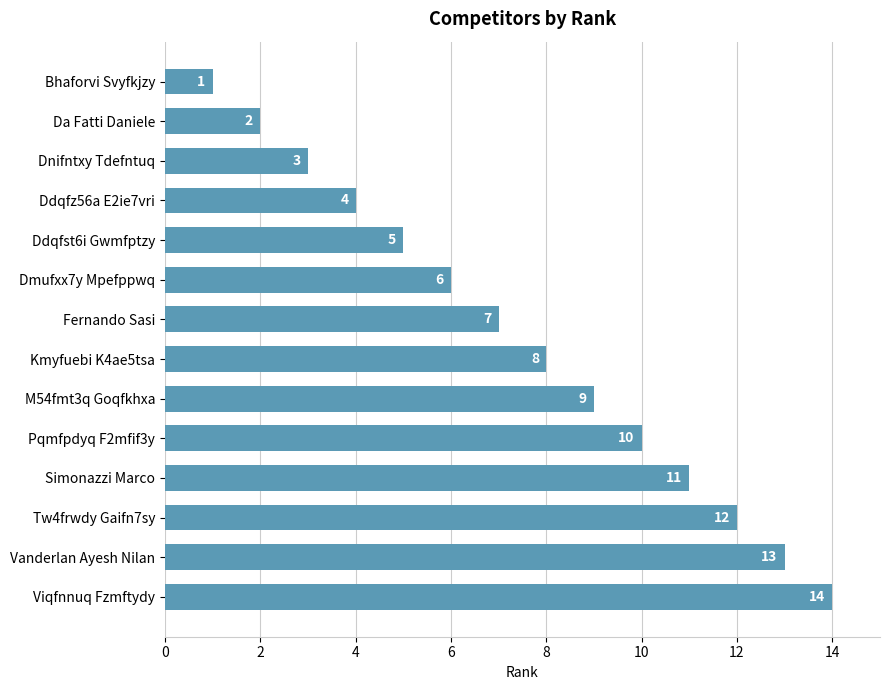

Reading bottom to top, extract all data points from this chart.

14	13	12	11	10	9	8	7	6	5	4	3	2	1